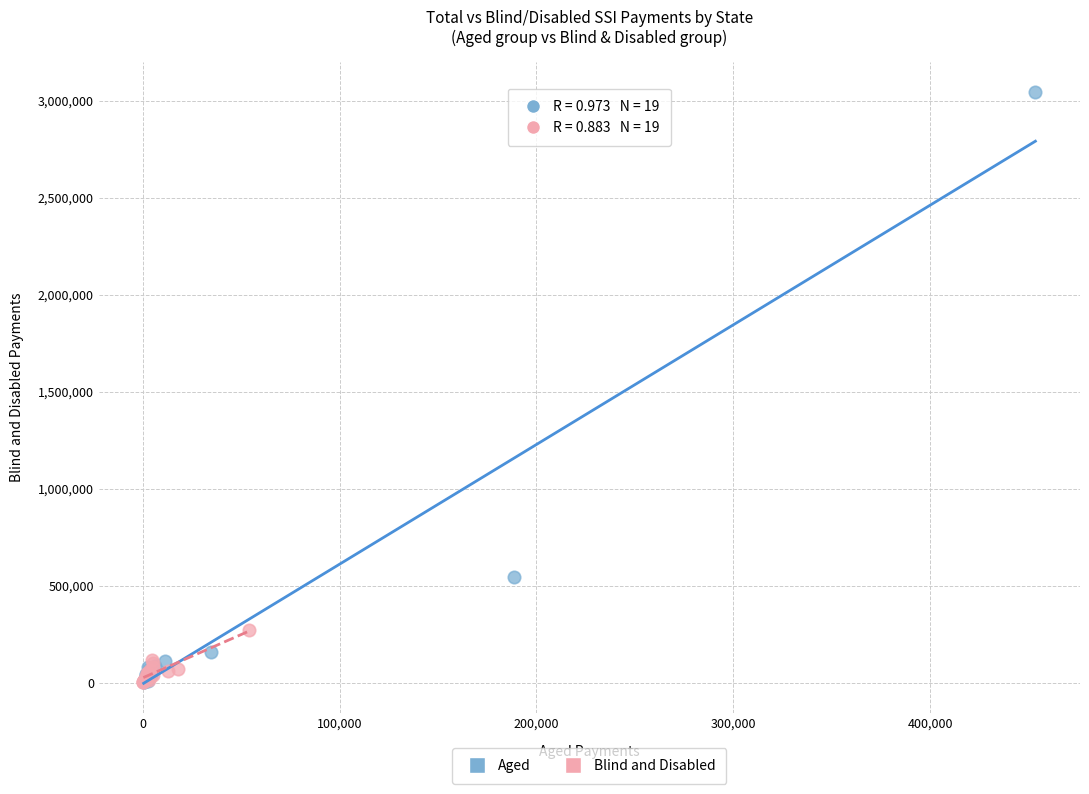

Which series contains the highest Y value?

Aged